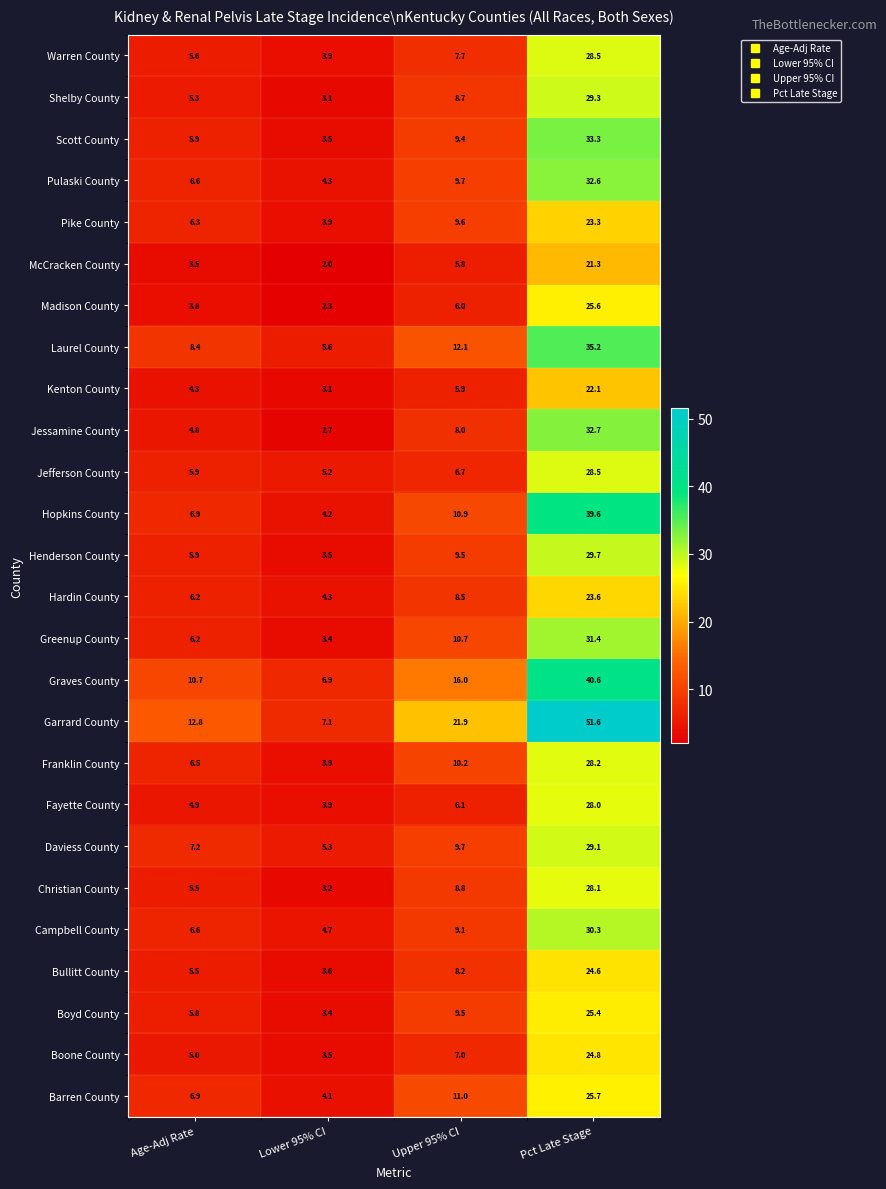

Where does the Boyd County series first go above 9?

Upper 95% CI